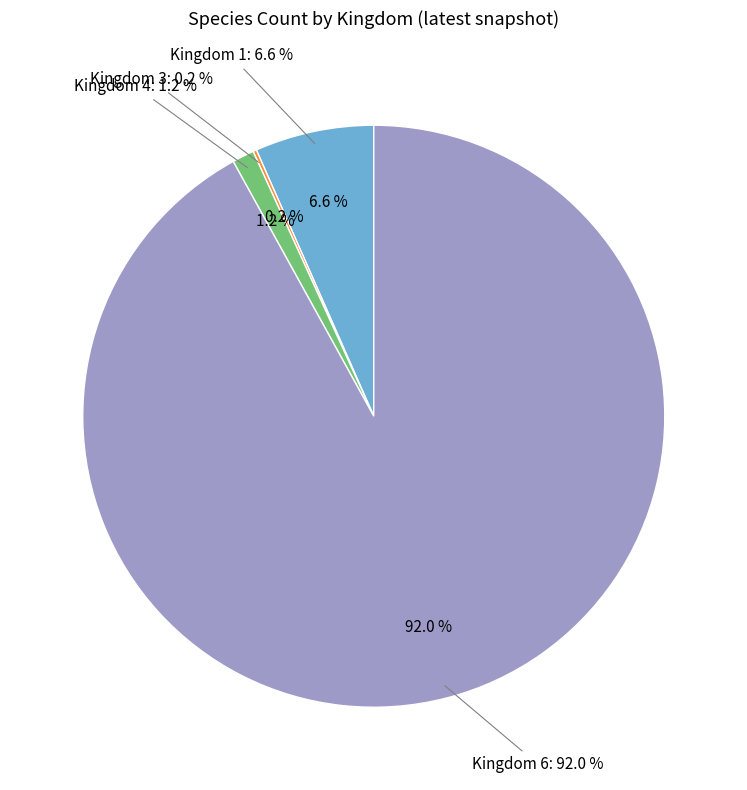

To the nearest percent, what portion does 1 represent?

7%